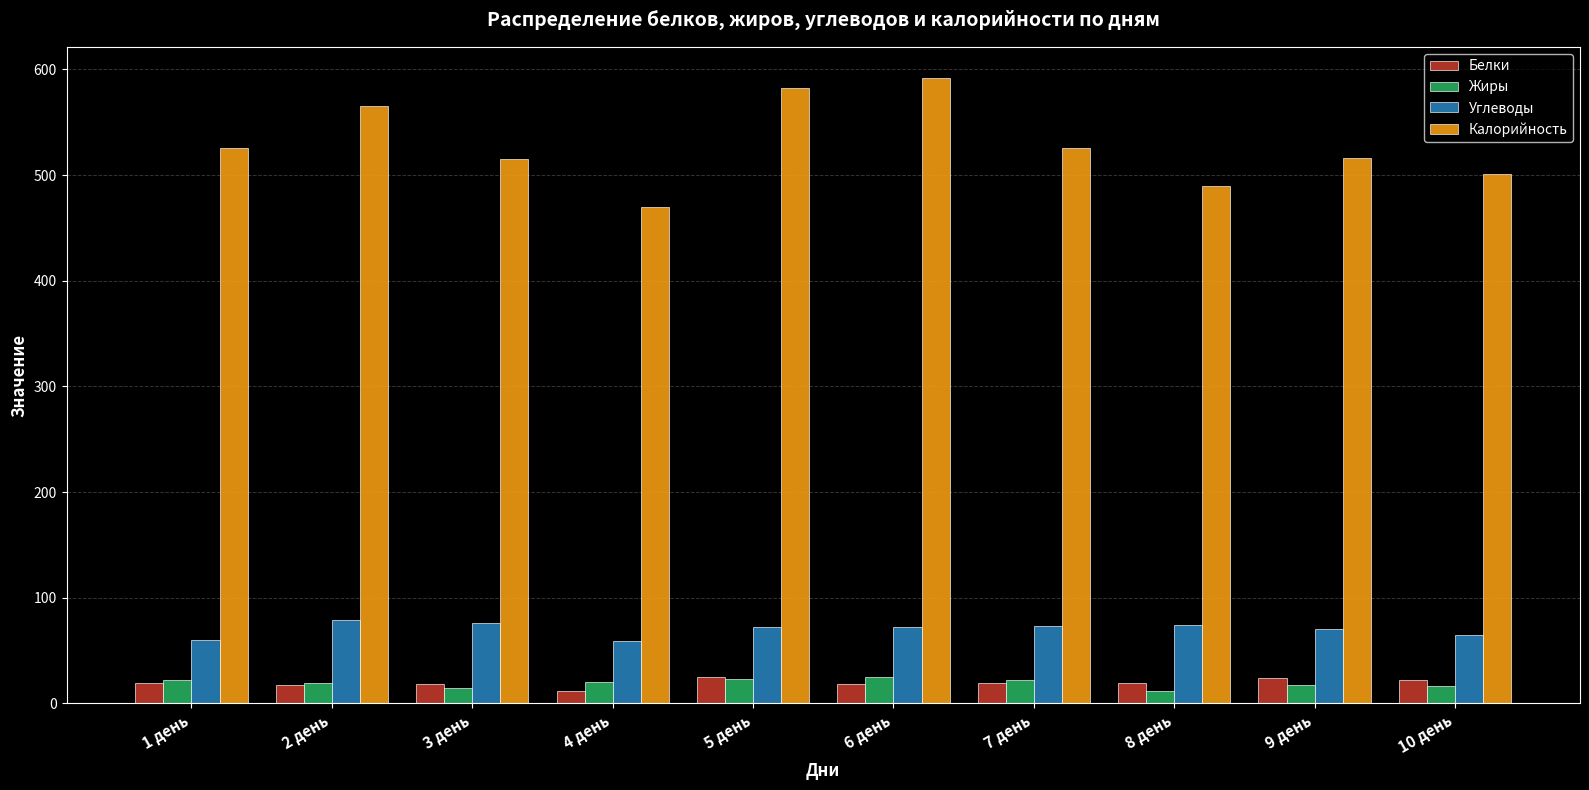

Which category has the highest value across all series?

6 день